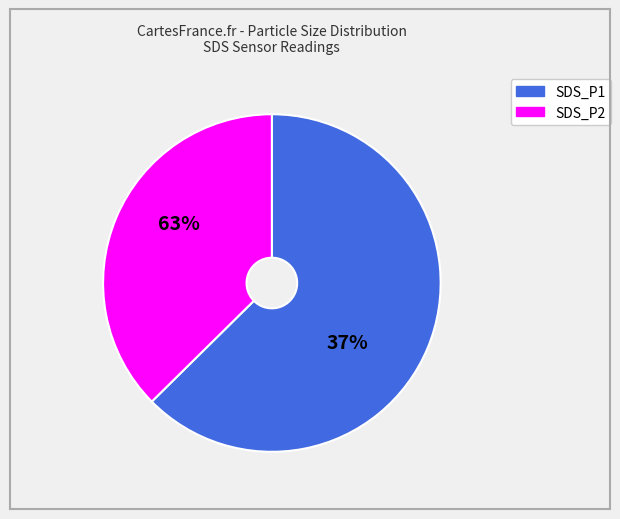

How many slices are in this pie chart?

2